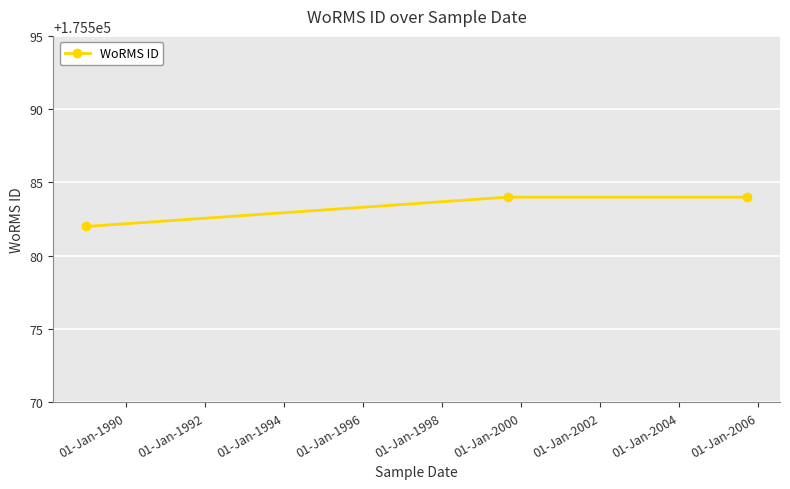

How many series are shown in this chart?

1